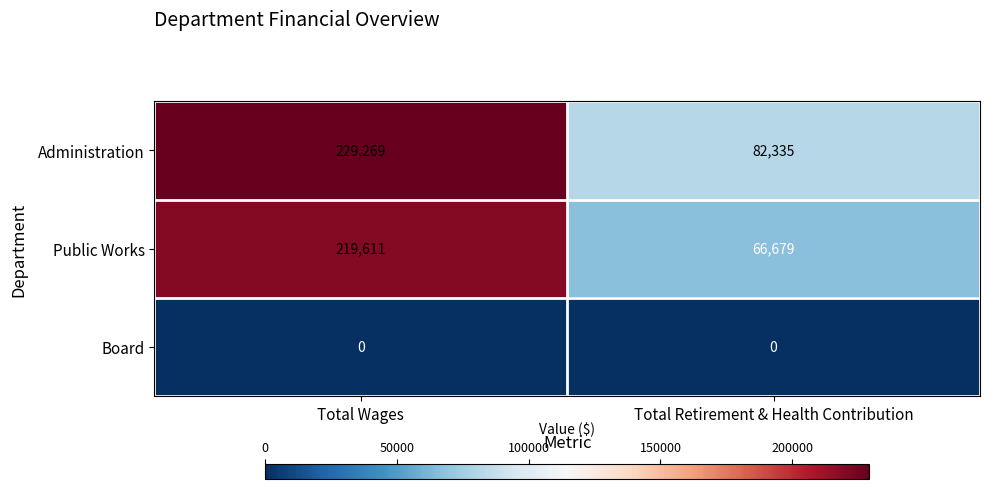

Read the Administration value at Total Retirement & Health Contribution, to the nearest 50.

82350